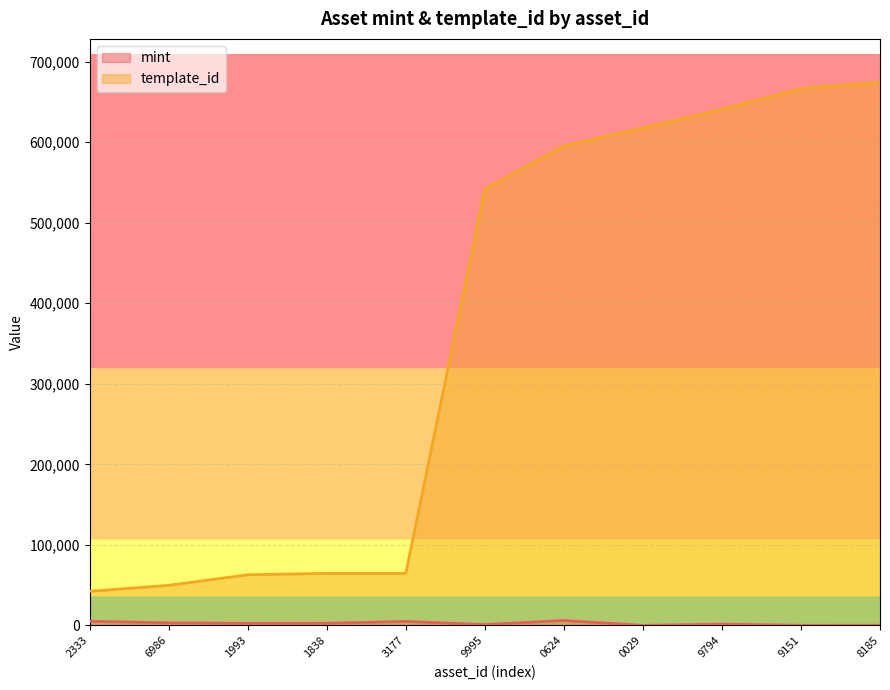

Reading left to right, extract all data points from this chart.

mint: 5245	3288	2639	2724	5053	1110	6196	160	1663	246	278
template_id: 42421	49849	62974	64660	64660	541468	595229	617504	640705	666222	674148